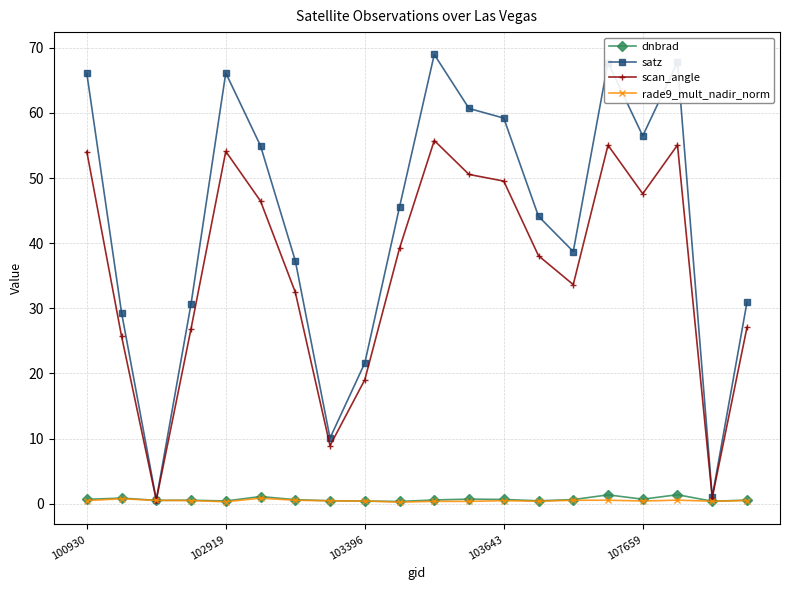

What is the difference between the maximum and minimum values in the rade9_mult_nadir_norm series?

0.6